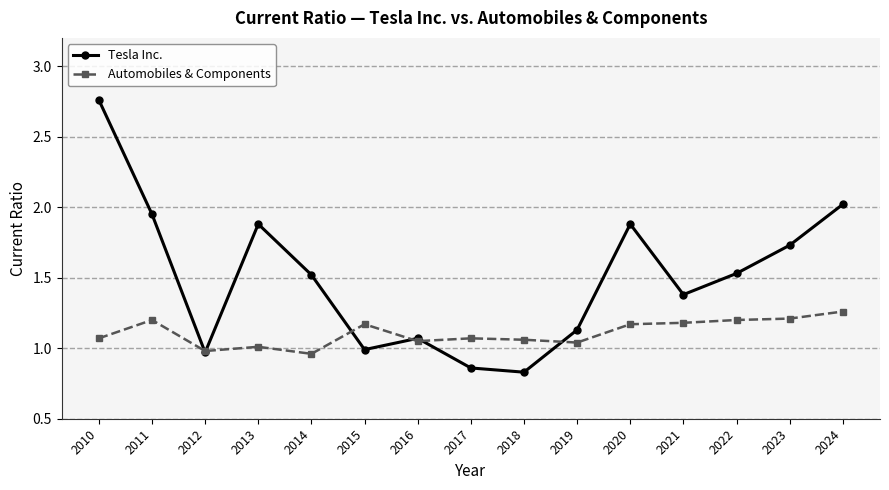

What is the total value across all series at 2014?

2.5